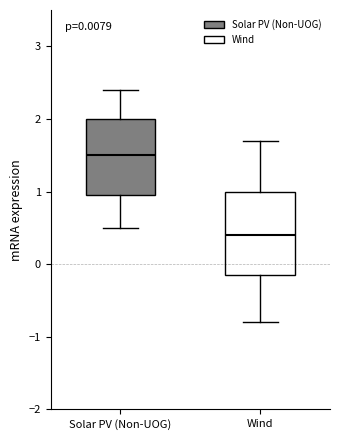

Which box's median line is the highest?

Solar PV (Non-UOG)